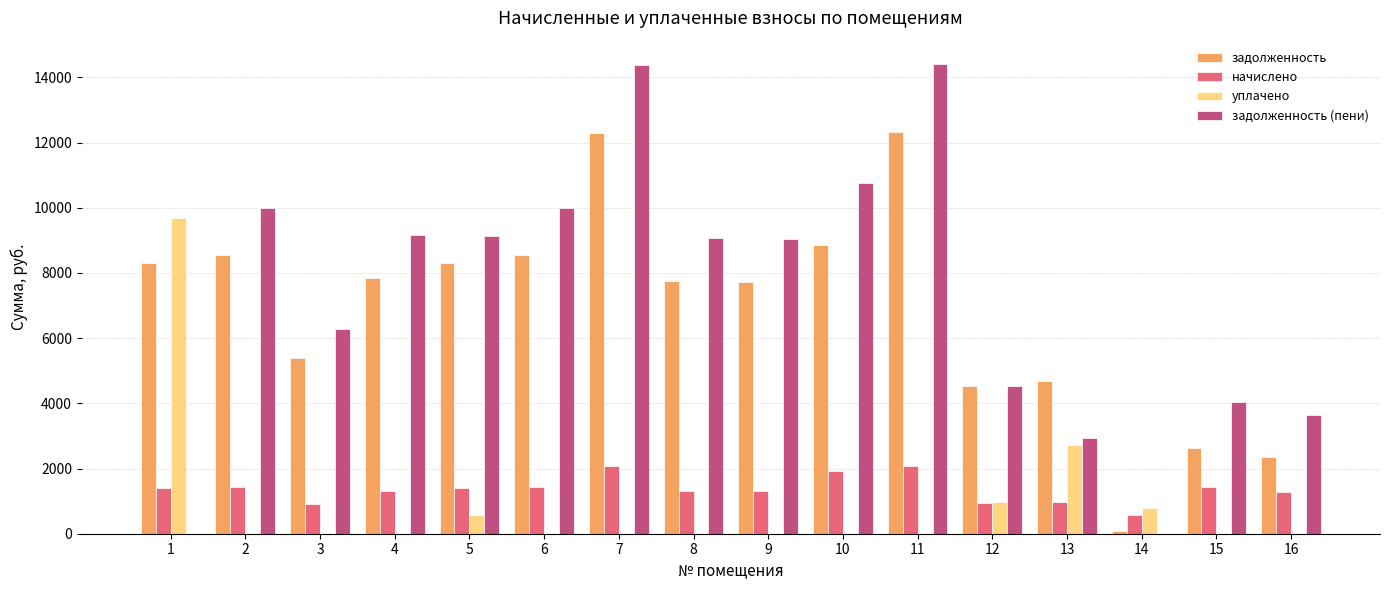

True or false: уплачено has a value of -6598.0 at 11.

False